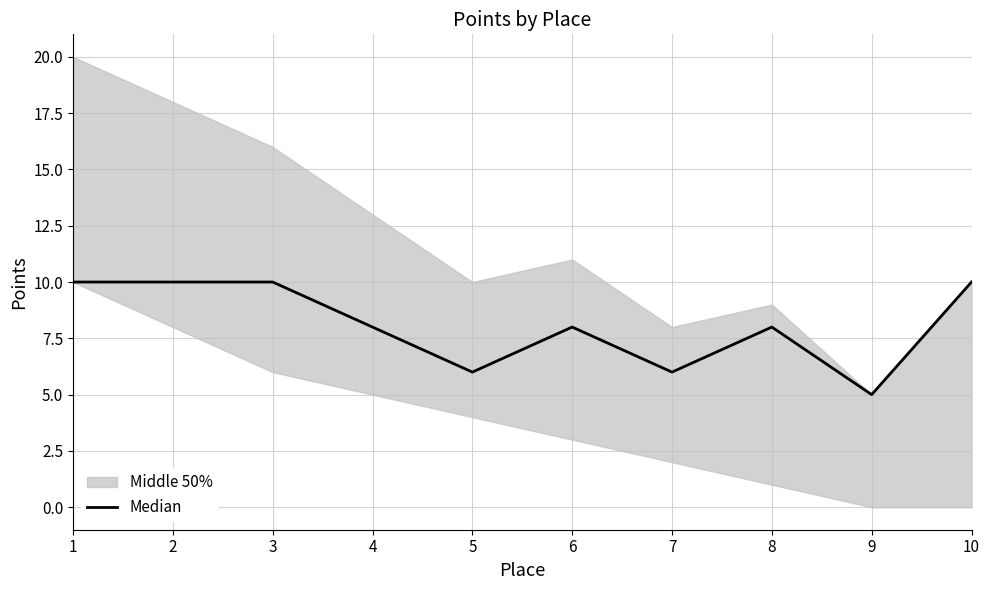

What is the difference between the maximum and minimum values?

5